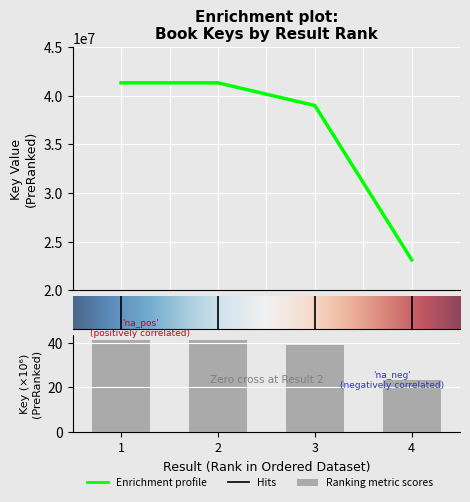

True or false: the data shows 9499793 at 4.

False